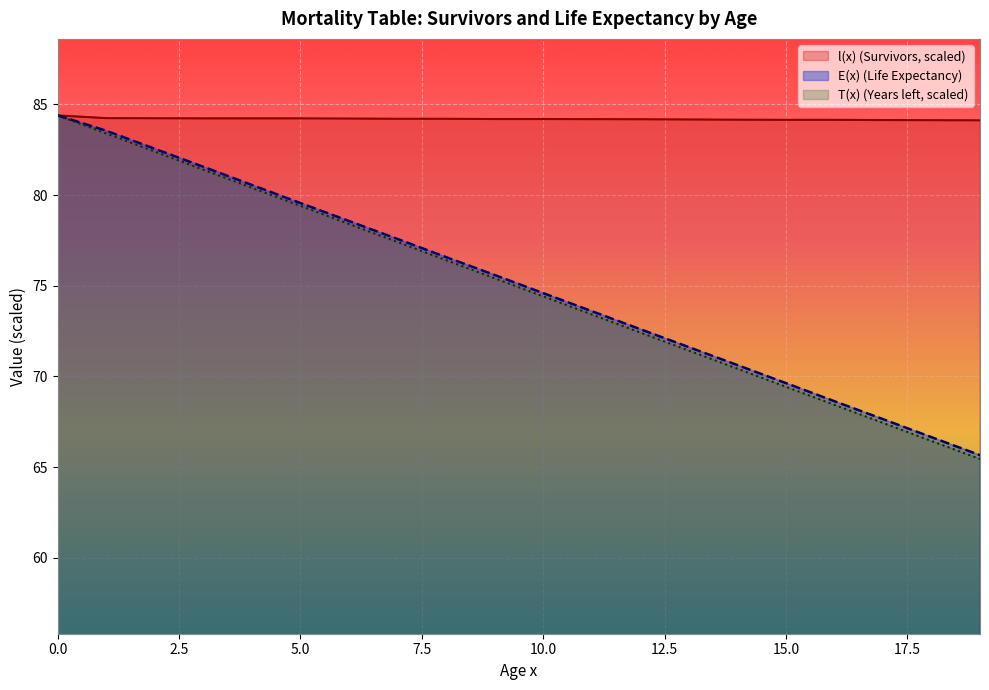

Does the chart display data point markers on the line(s)?

No